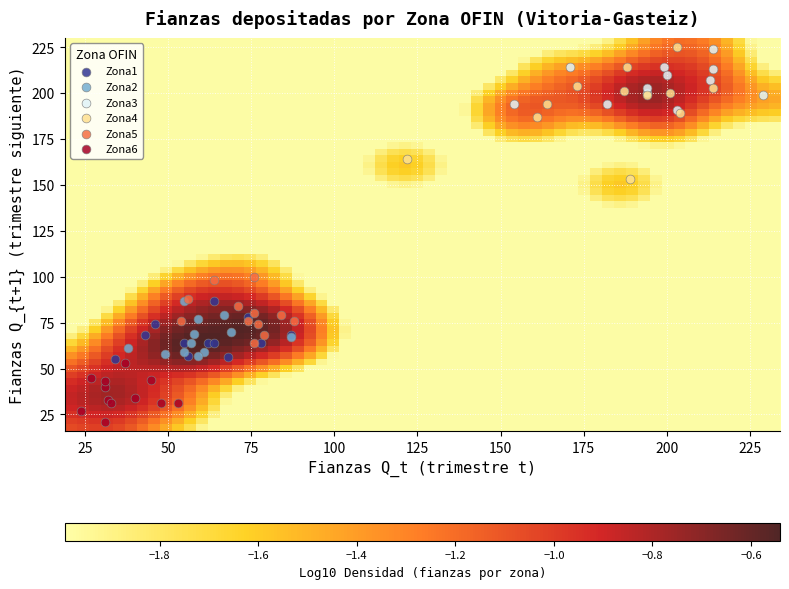

Which series has the largest Y range (max minus min)?

Zona4